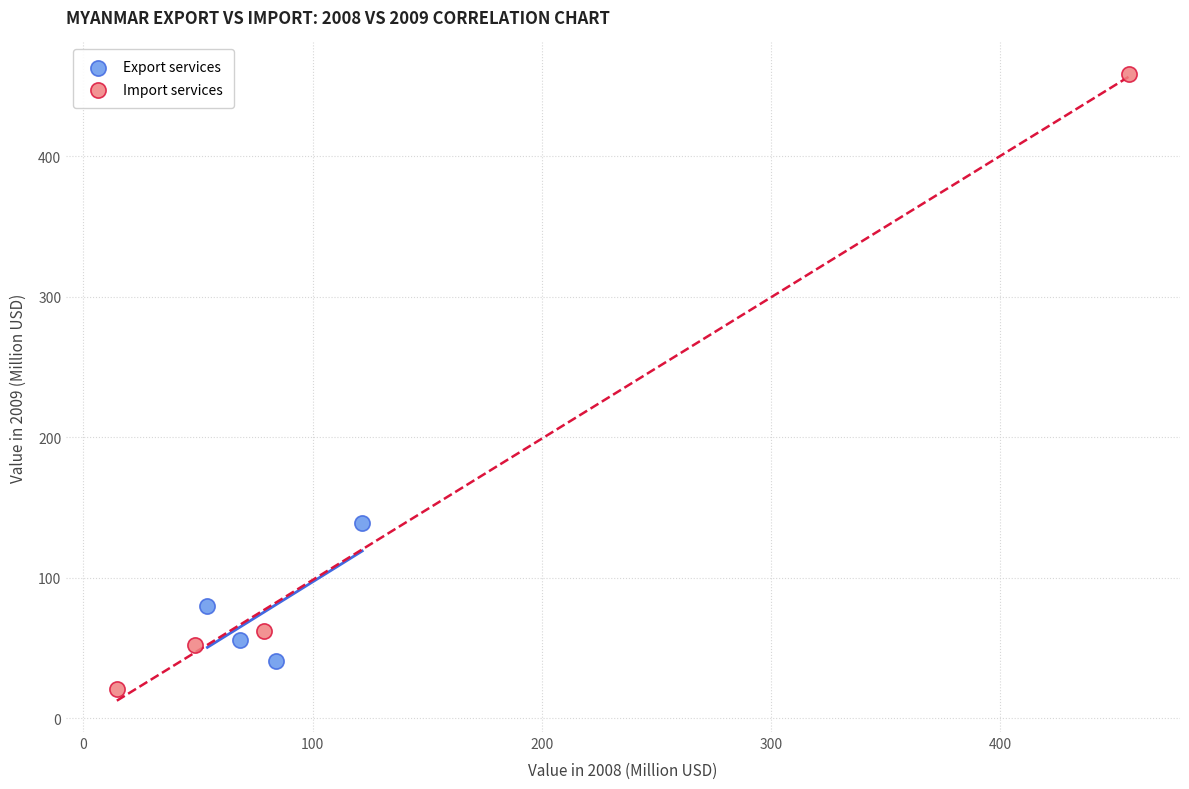

Which series contains the highest Y value?

Import services